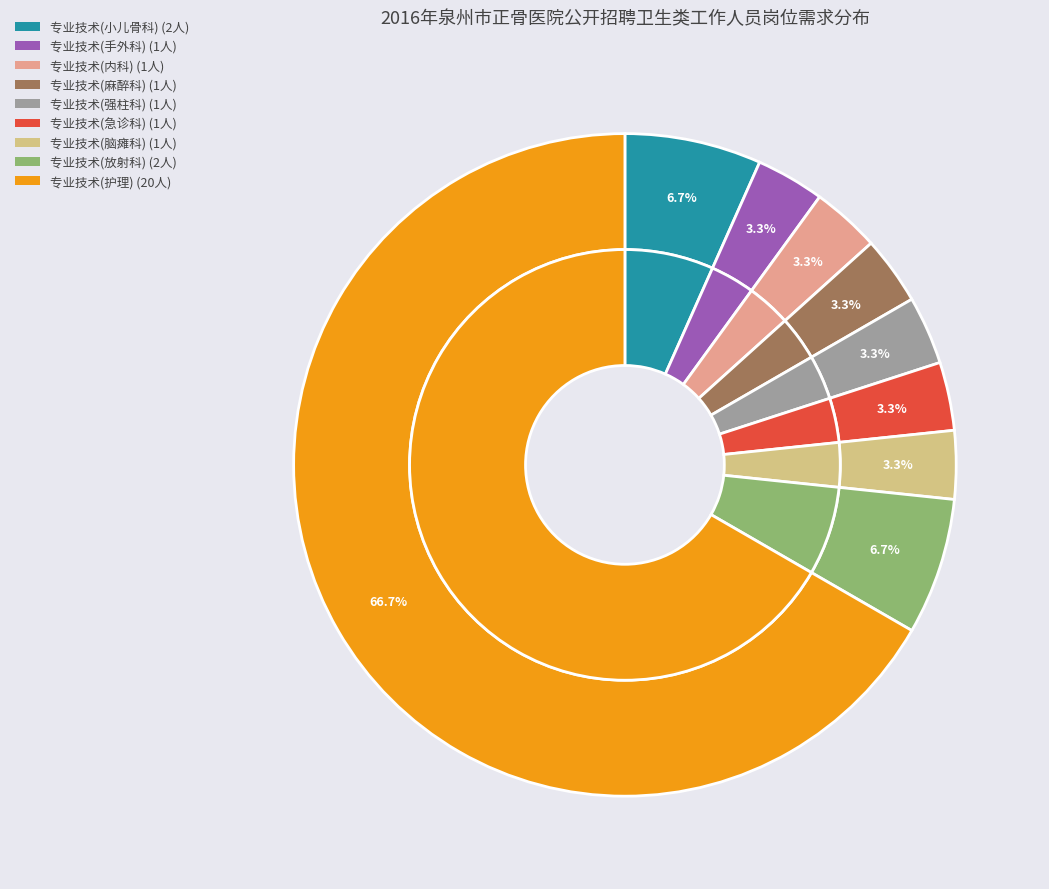

Is 专业技术(内科) the majority of the pie?

No